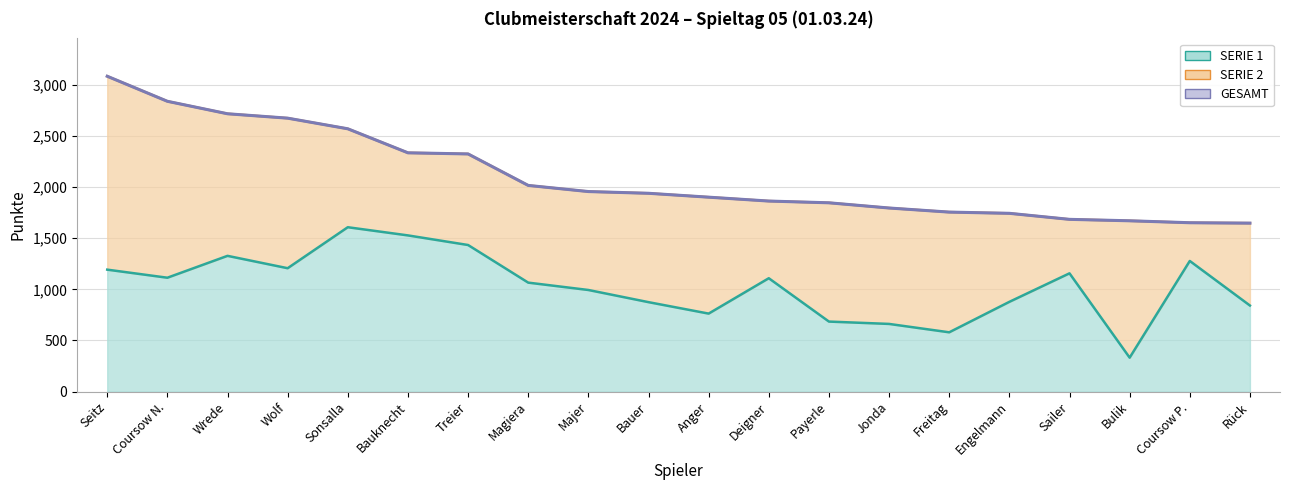

What is the label of the 17th point from the right?

Wolf